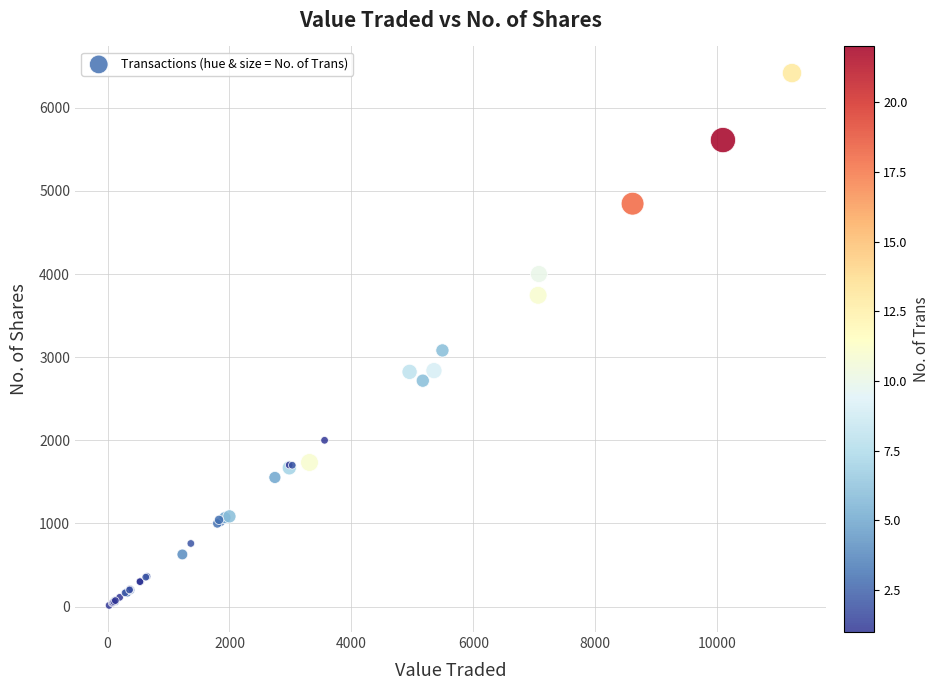

What Y value in the scatter plot is closest to 3215?

3081